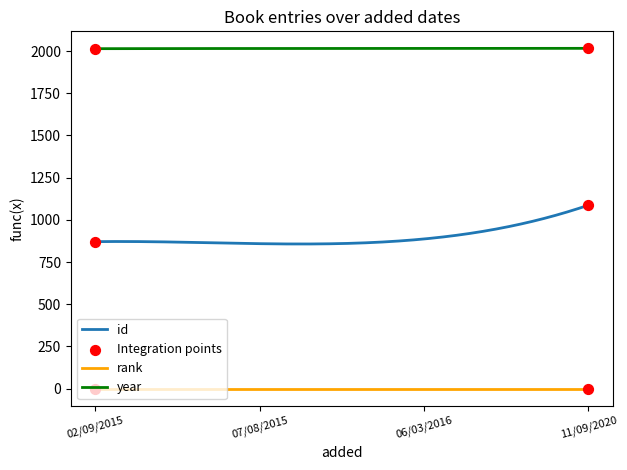

Which series has the widest spread of values?

id